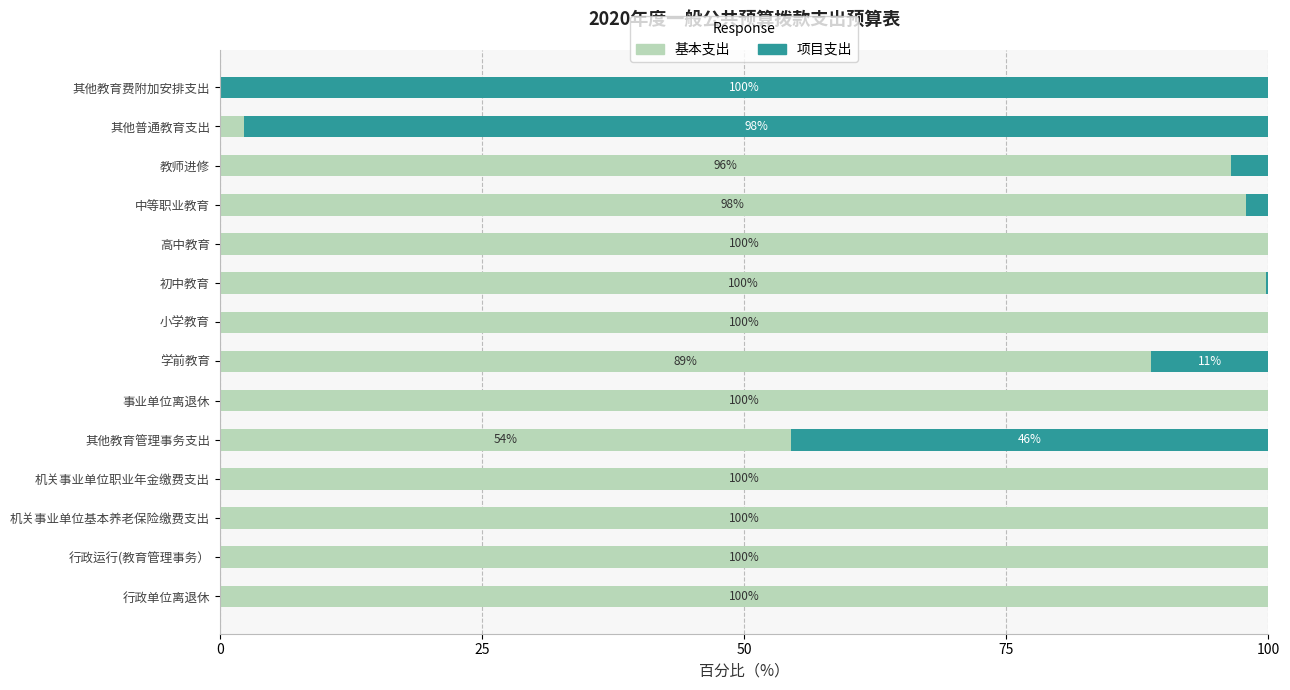

What is the approximate value of 基本支出 at 机关事业单位职业年金缴费支出?

100.0